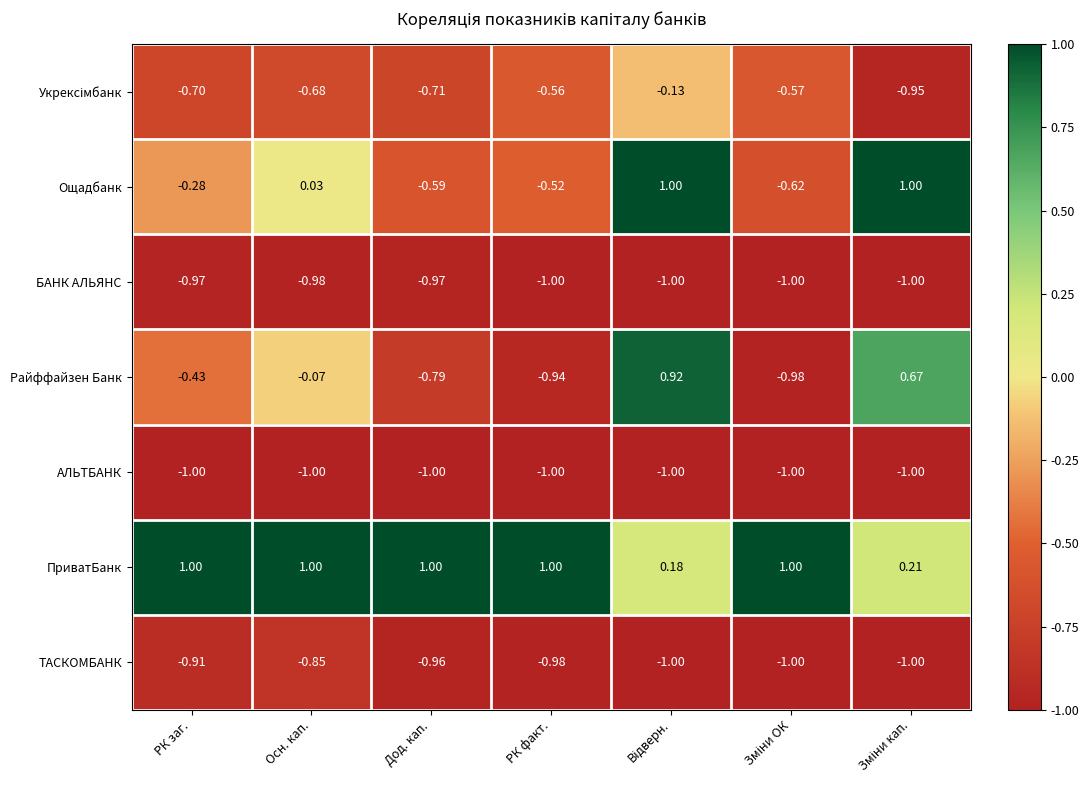

Which series has the largest range (max minus min)?

Райффайзен Банк